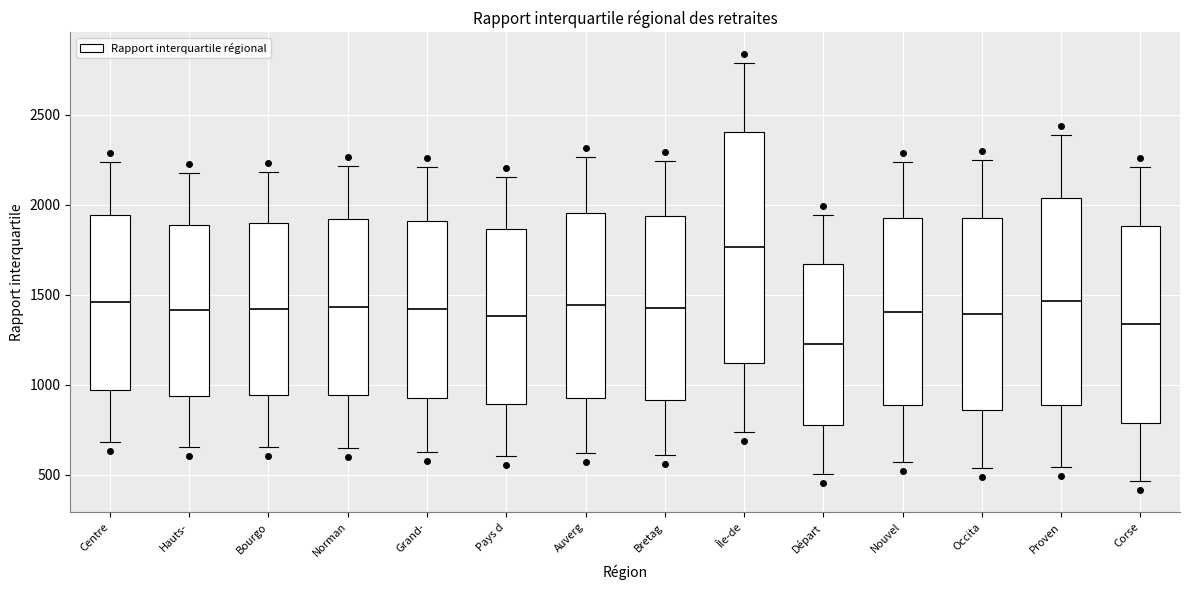

Reading left to right, transcribe this box plot: for each box, give where its median line is, the range the box spans, and where its two whiskers end, as read against the y-axis. The values are not printed on the chart, so give them approximately, as read against the axis.

Centre: median 1450, box 950 to 1950, whiskers 700 to 2250
Hauts-: median 1400, box 950 to 1900, whiskers 650 to 2200
Bourgo: median 1400, box 950 to 1900, whiskers 650 to 2200
Norman: median 1450, box 950 to 1900, whiskers 650 to 2200
Grand-: median 1400, box 950 to 1900, whiskers 650 to 2200
Pays d: median 1400, box 900 to 1850, whiskers 600 to 2150
Auverg: median 1450, box 950 to 1950, whiskers 600 to 2250
Bretag: median 1450, box 900 to 1950, whiskers 600 to 2250
Île-de: median 1750, box 1100 to 2400, whiskers 750 to 2800
Départ: median 1200, box 750 to 1650, whiskers 500 to 1950
Nouvel: median 1400, box 900 to 1950, whiskers 550 to 2250
Occita: median 1400, box 850 to 1950, whiskers 550 to 2250
Proven: median 1450, box 900 to 2050, whiskers 550 to 2400
Corse: median 1350, box 800 to 1900, whiskers 450 to 2200